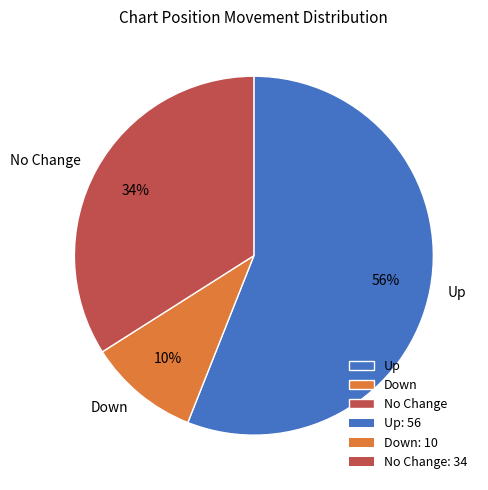

Which has a higher value, Up or Down?

Up